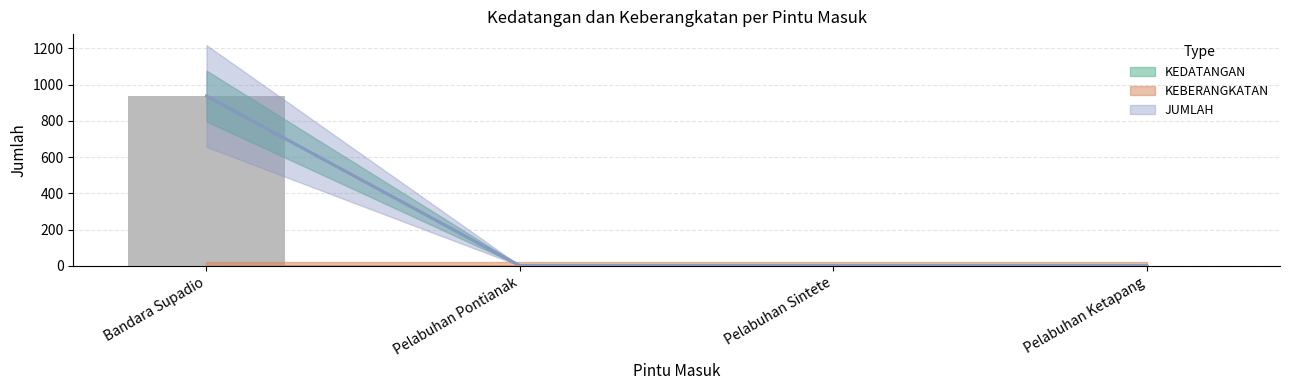

Is the value of KEDATANGAN at Pelabuhan Sintete greater than the value of JUMLAH at Pelabuhan Ketapang?

No